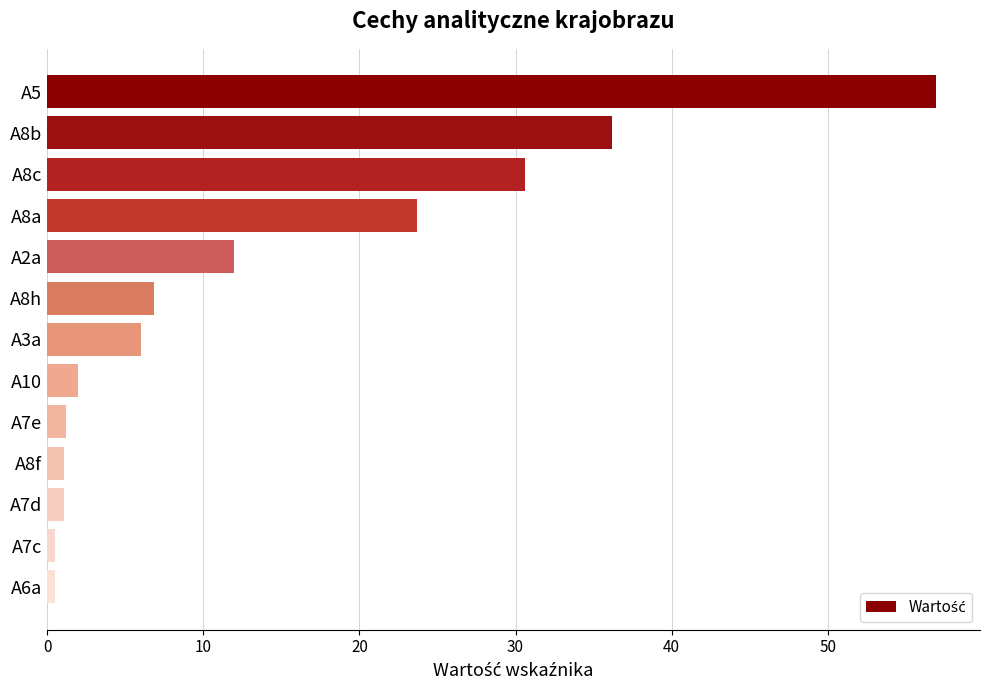

What is the difference between the second highest and minimum values?

35.6